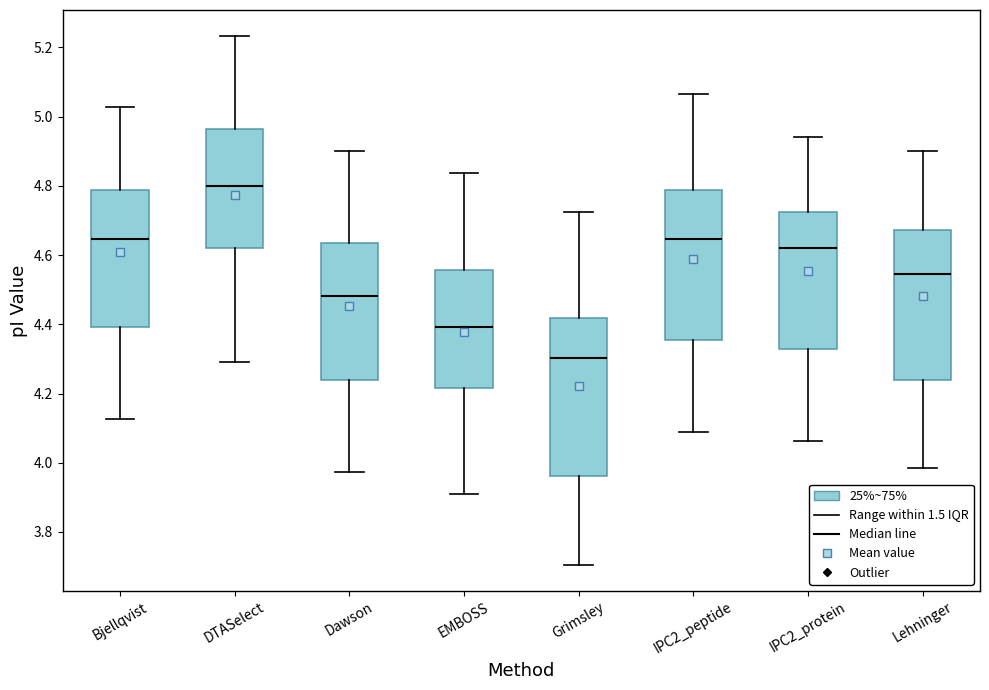

Reading left to right, transcribe this box plot: for each box, give where its median line is, the range the box spans, and where its two whiskers end, as read against the y-axis. The values are not printed on the chart, so give them approximately, as read against the axis.

Bjellqvist: median 4.64, box 4.40 to 4.78, whiskers 4.12 to 5.02
DTASelect: median 4.80, box 4.62 to 4.96, whiskers 4.30 to 5.24
Dawson: median 4.48, box 4.24 to 4.64, whiskers 3.98 to 4.90
EMBOSS: median 4.40, box 4.22 to 4.56, whiskers 3.92 to 4.84
Grimsley: median 4.30, box 3.96 to 4.42, whiskers 3.70 to 4.72
IPC2_peptide: median 4.64, box 4.36 to 4.78, whiskers 4.08 to 5.06
IPC2_protein: median 4.62, box 4.32 to 4.72, whiskers 4.06 to 4.94
Lehninger: median 4.54, box 4.24 to 4.68, whiskers 3.98 to 4.90